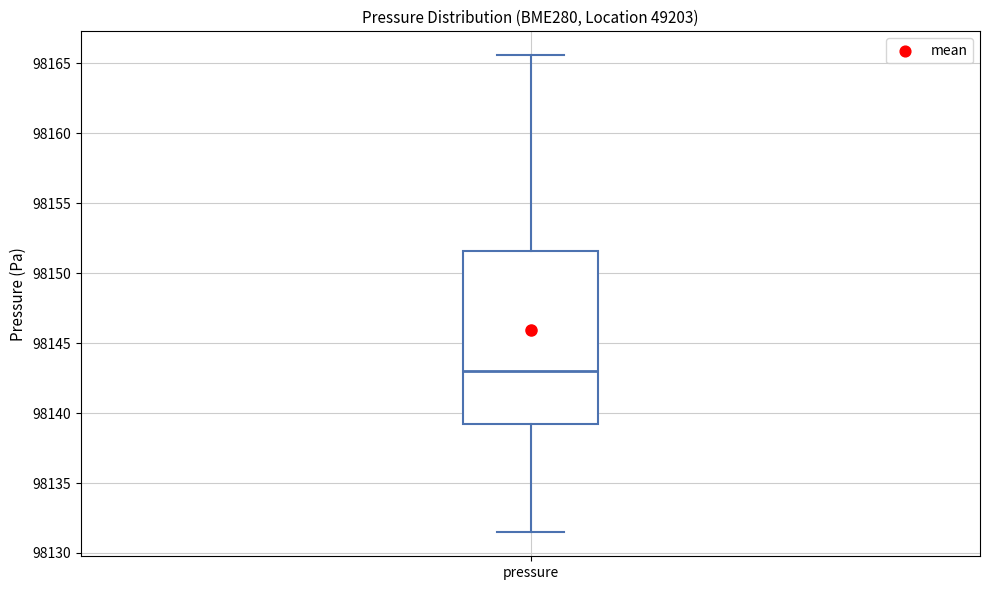

Where does the lower whisker of the box for pressure end on the y-axis? The values are not printed on the chart, so give them approximately, as read against the axis.

98131.5